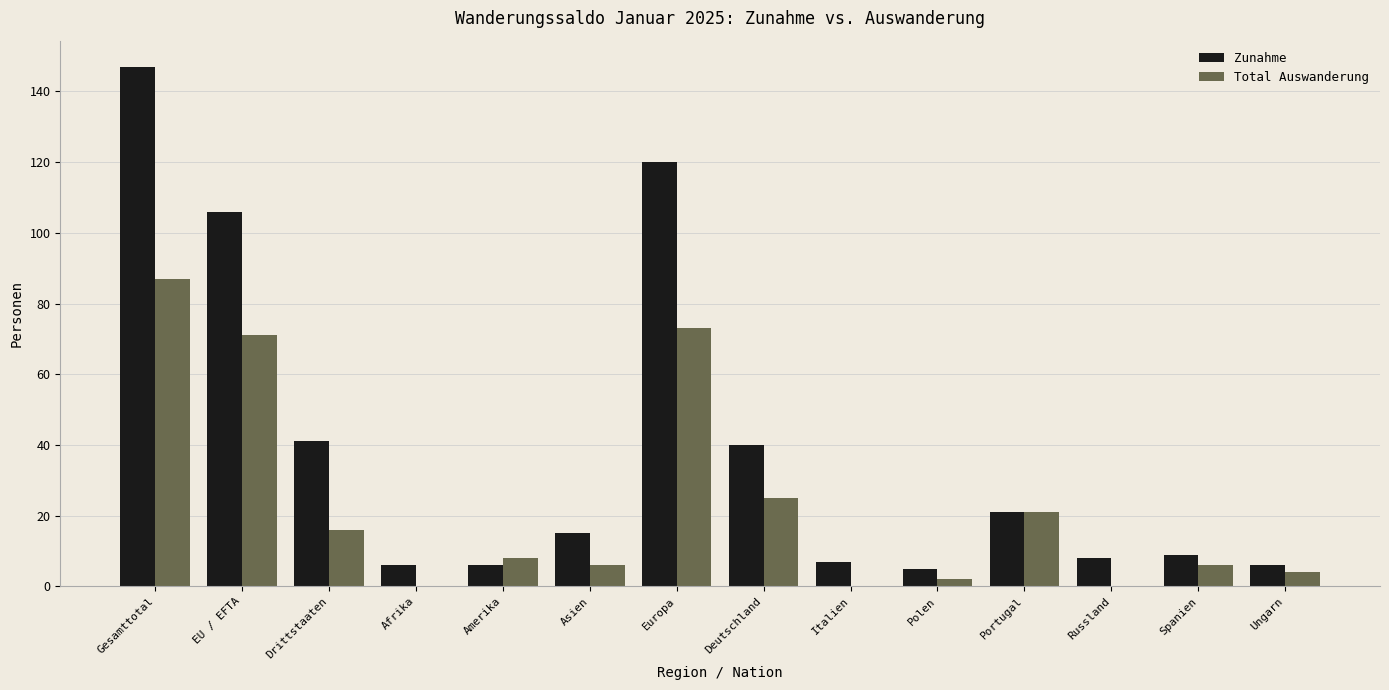

At which label does Zunahme reach its peak?

Gesamttotal